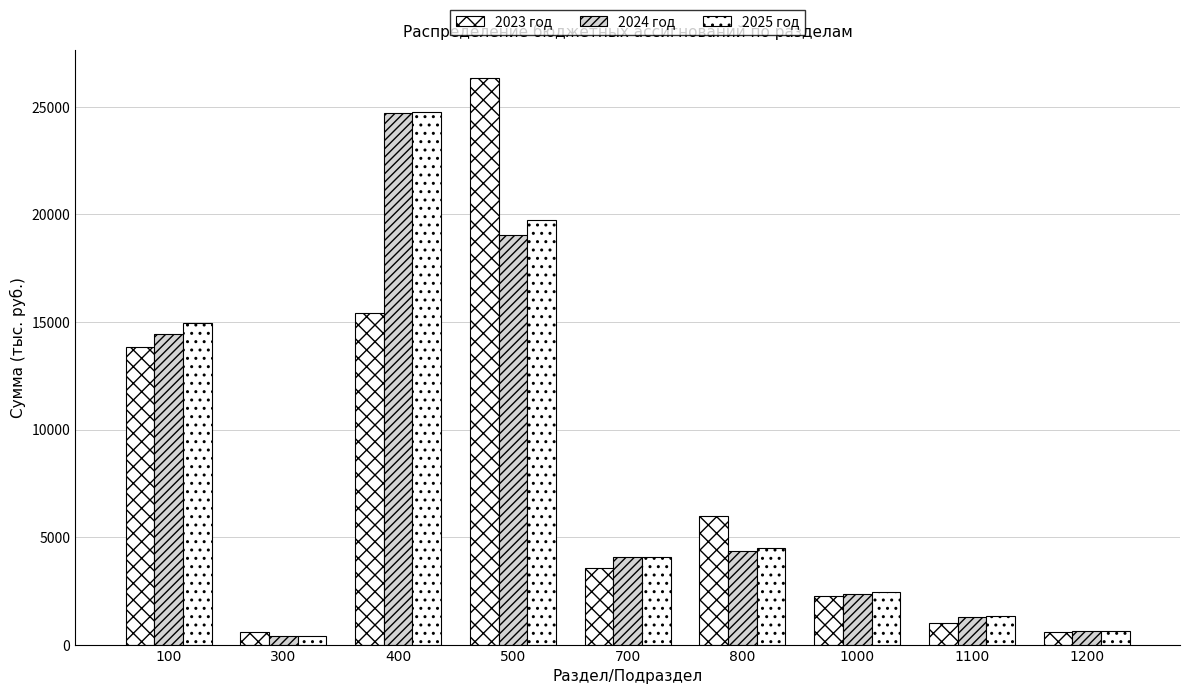

True or false: 2025 год has a value of 7155.4 at 400.

False